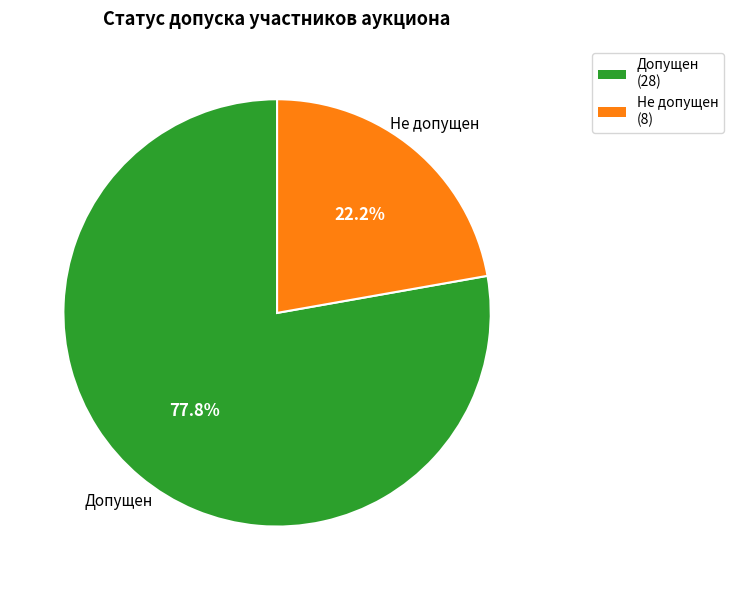

True or false: Допущен accounts for 92% of the total.

False